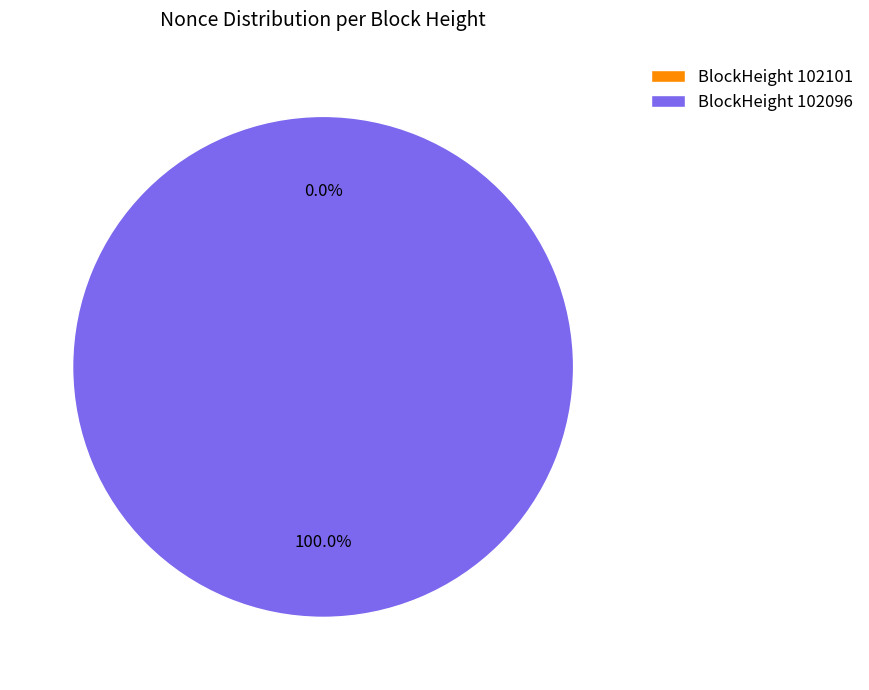

To the nearest percent, what portion does 102096 represent?

100%